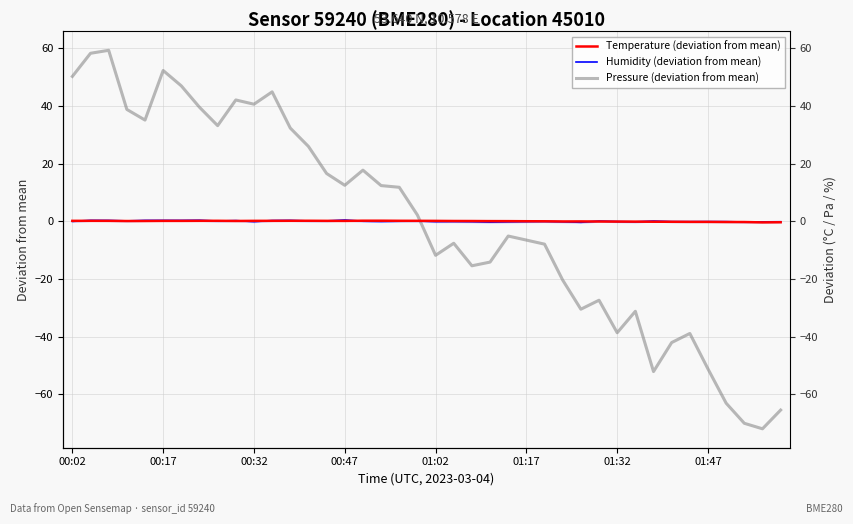

What are all the series names shown in the legend?

Temperature (deviation from mean), Humidity (deviation from mean), Pressure (deviation from mean)